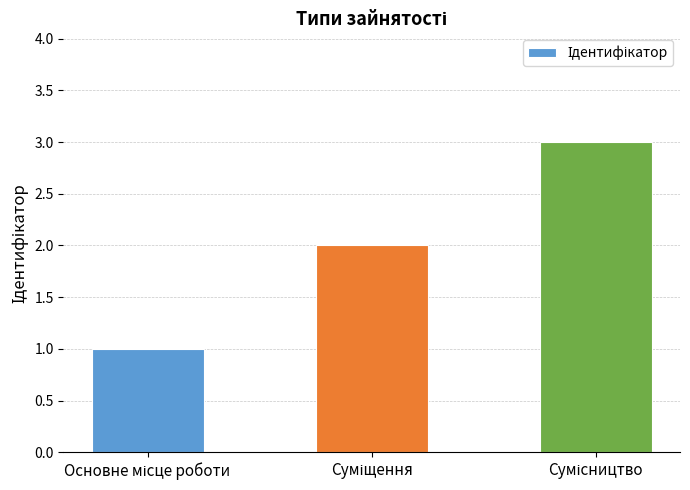

What is the sum of all values?

6